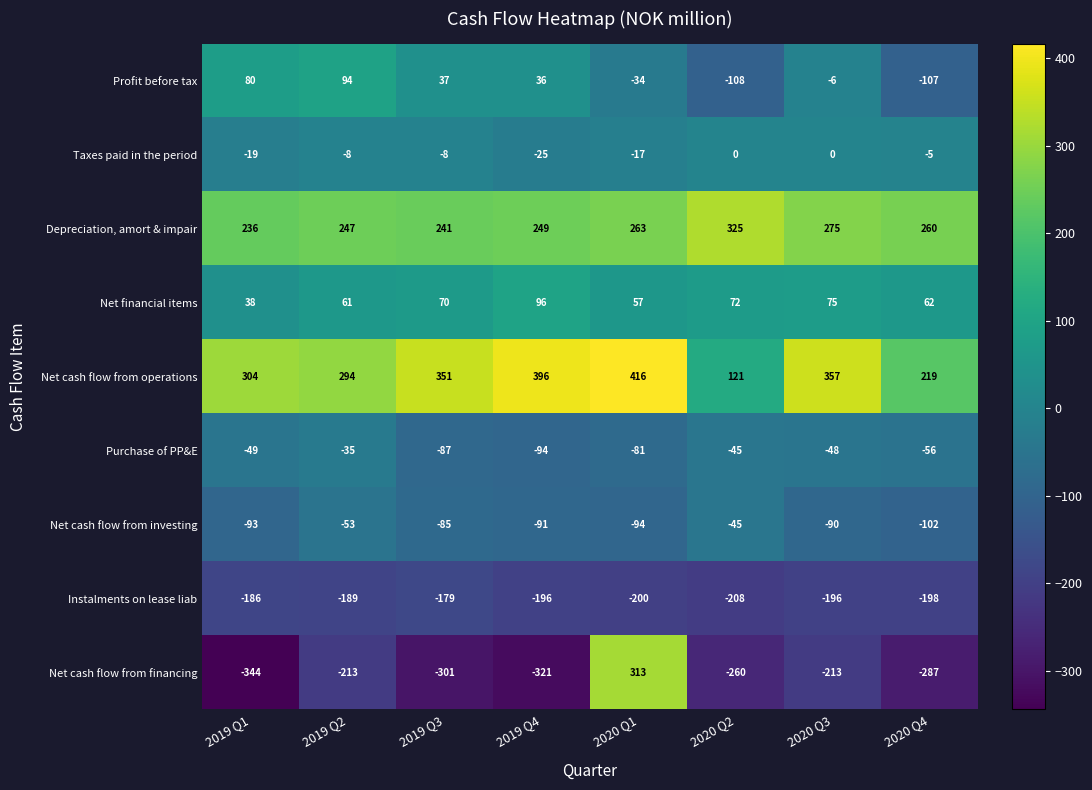

What is the difference between the maximum and minimum values in the Profit before tax series?

202